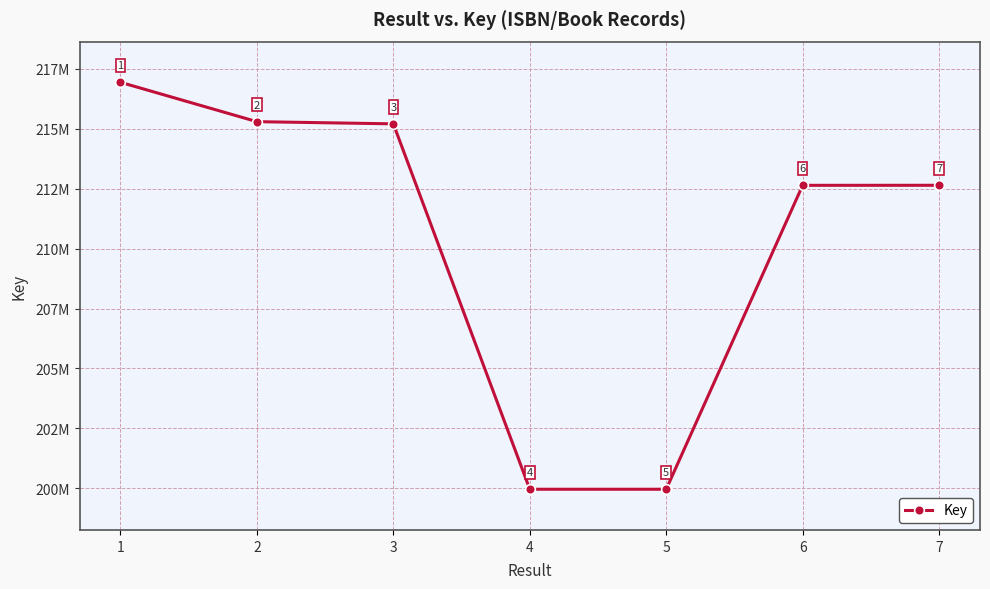

Reading left to right, list all the values displayed in this chart.

216944091	215301562	215210288	199956882	199957032	212643674	212645361